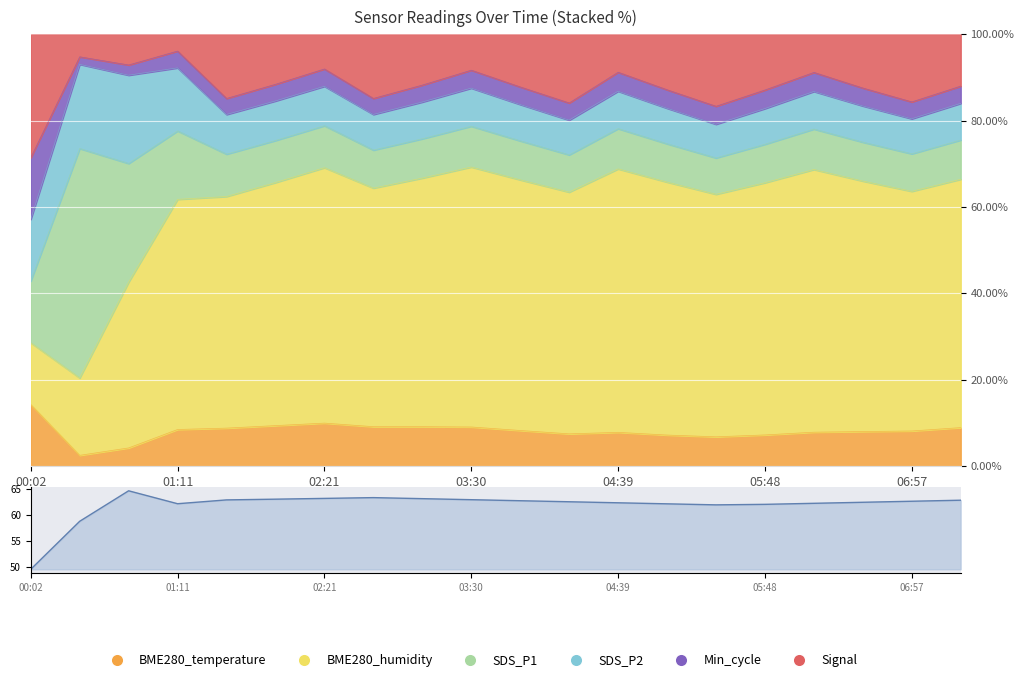

Does the chart display data point markers on the line(s)?

No